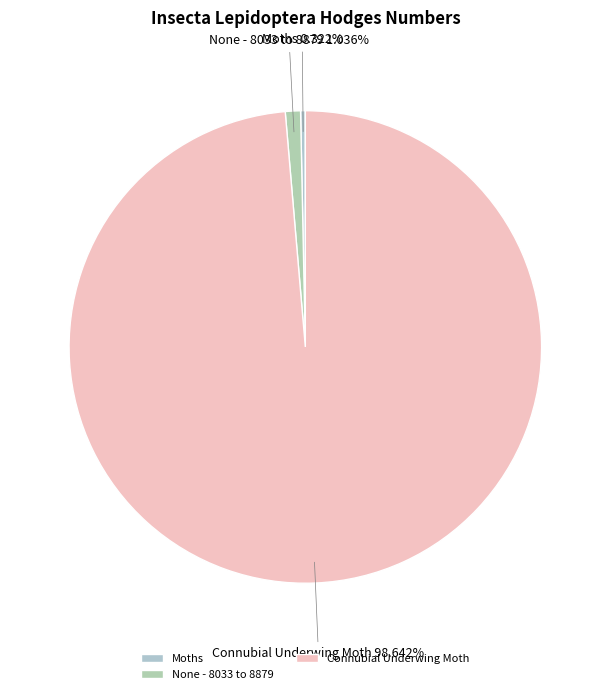

Is it true that None - 8033 to 8879 is 1% of the pie?

True